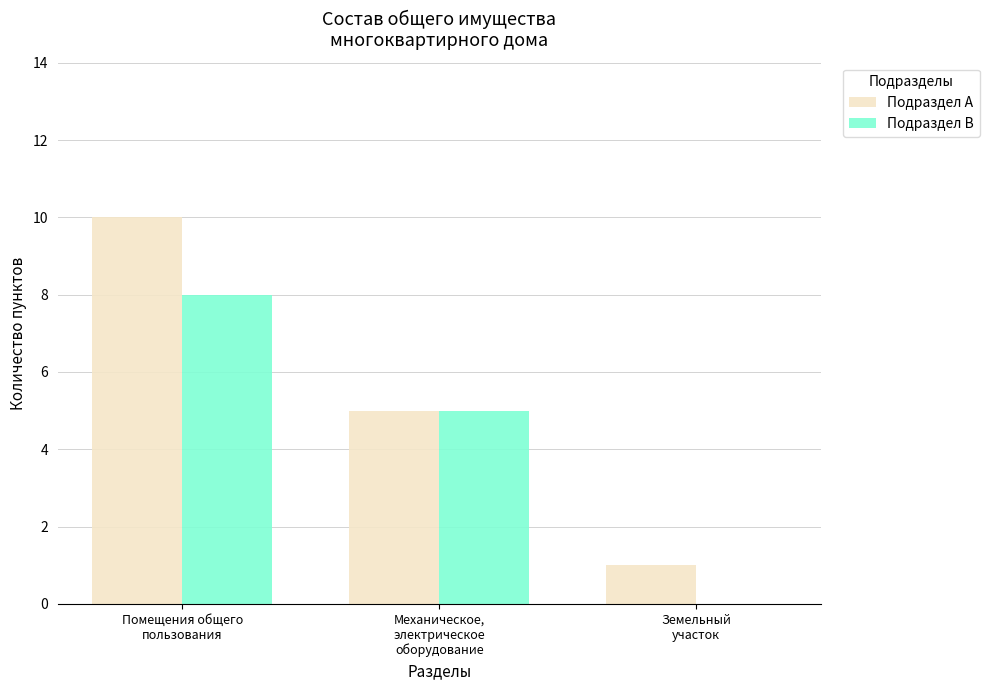

What is the maximum value for Подраздел B?

8